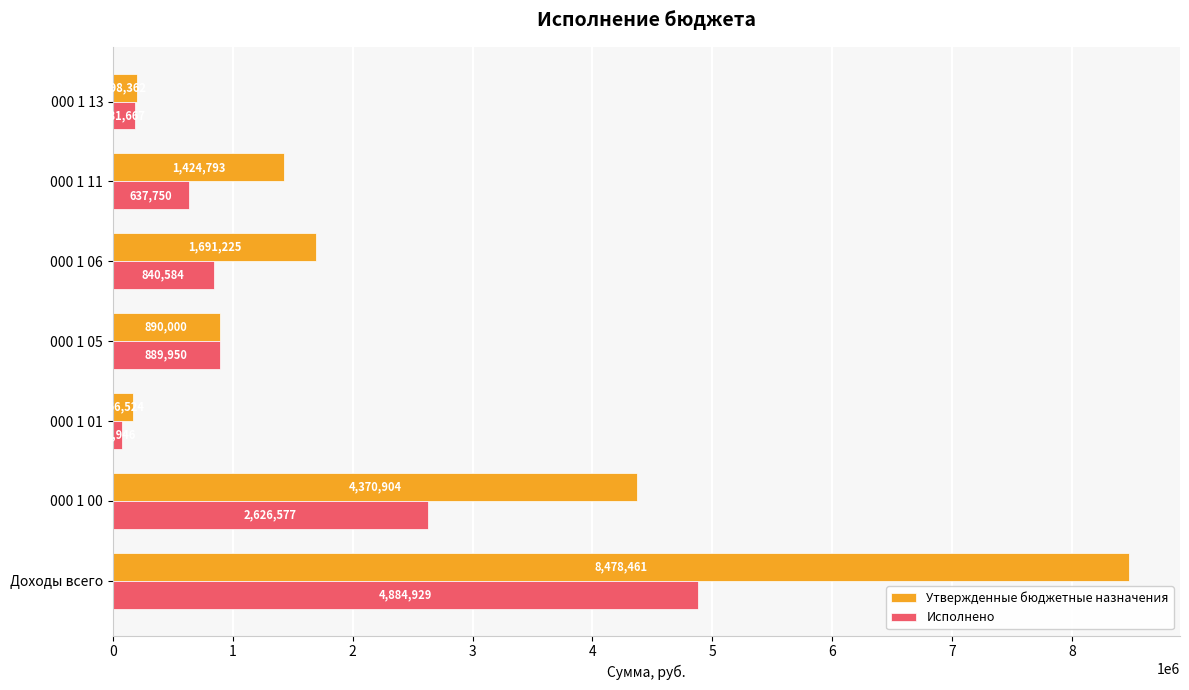

Which series has the largest range (max minus min)?

Утвержденные бюджетные назначения